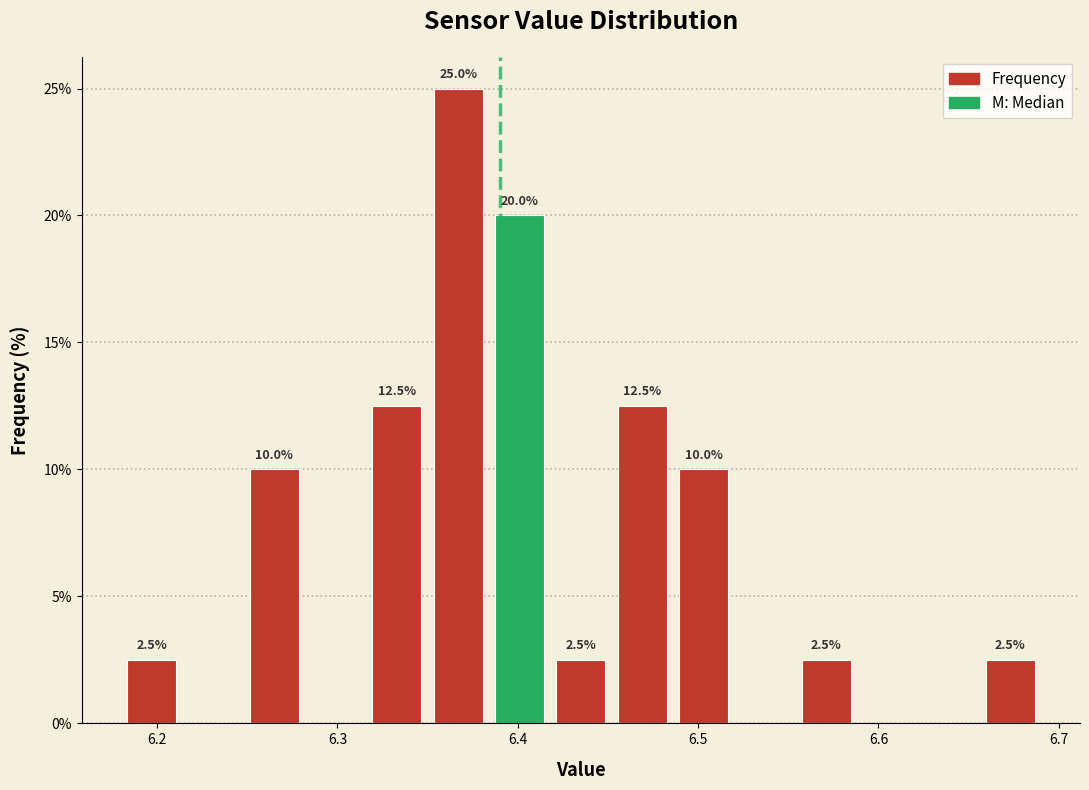

Around what value on the x-axis is the tallest bar? Give the approximate position of its centre, as read against the axis.

6.37